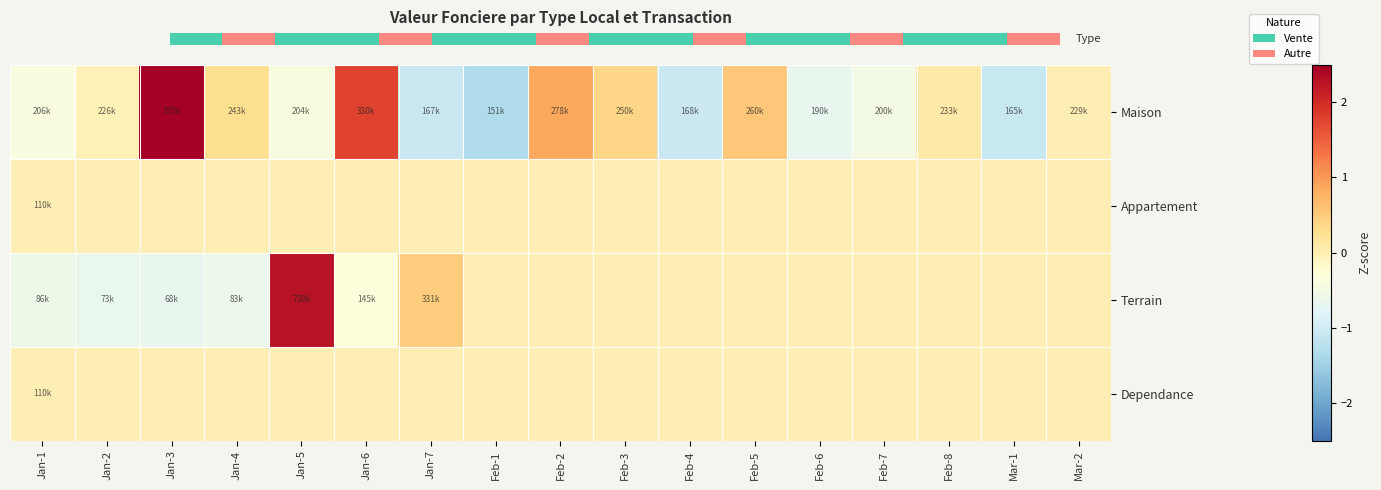

True or false: Terrain has a value of 2.3 at Jan-5.

True